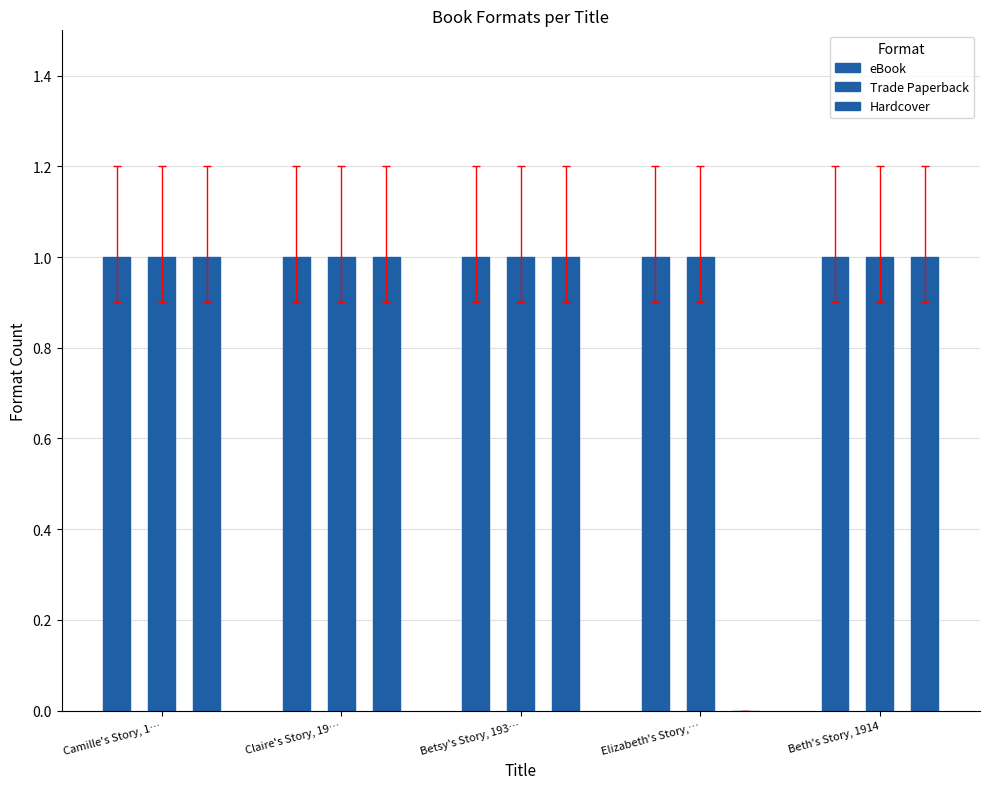

What is the sum of all Hardcover values?

4